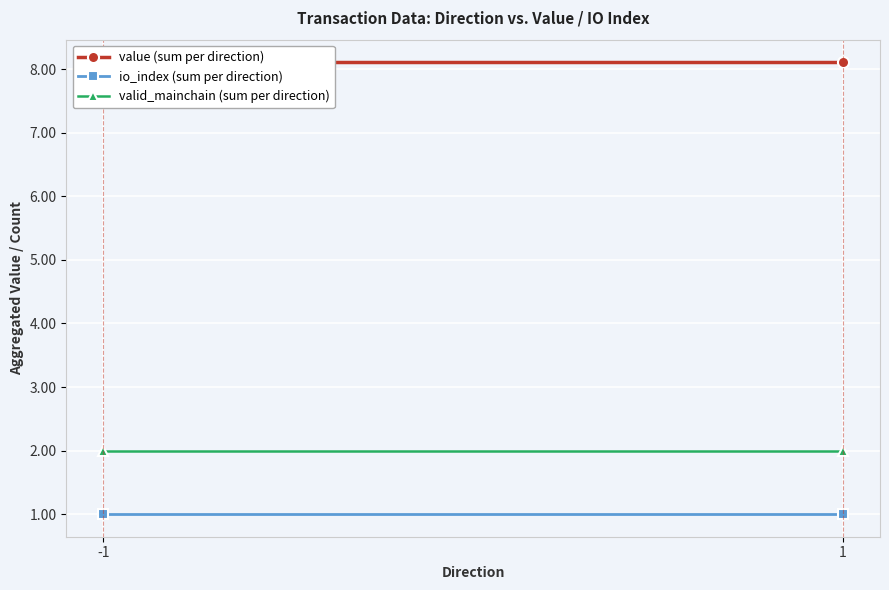

What is the sum of the valid_mainchain (sum per direction) values at 1 and -1?

4.0